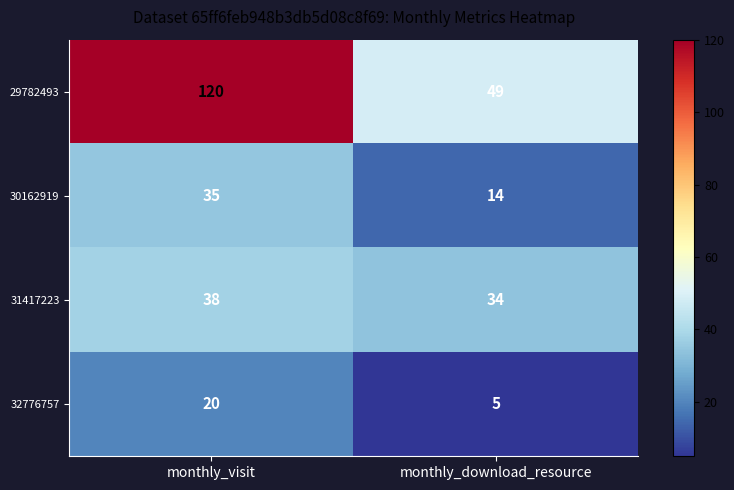

What is the sum of the 29782493 values at monthly_download_resource and monthly_visit?

169